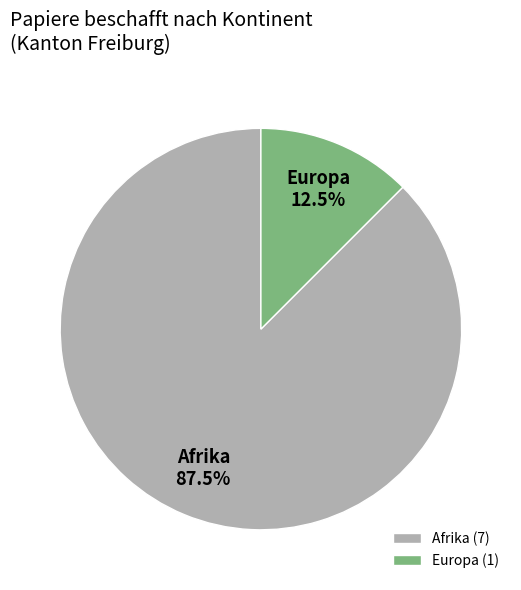

Which has a higher value, Afrika or Europa?

Afrika